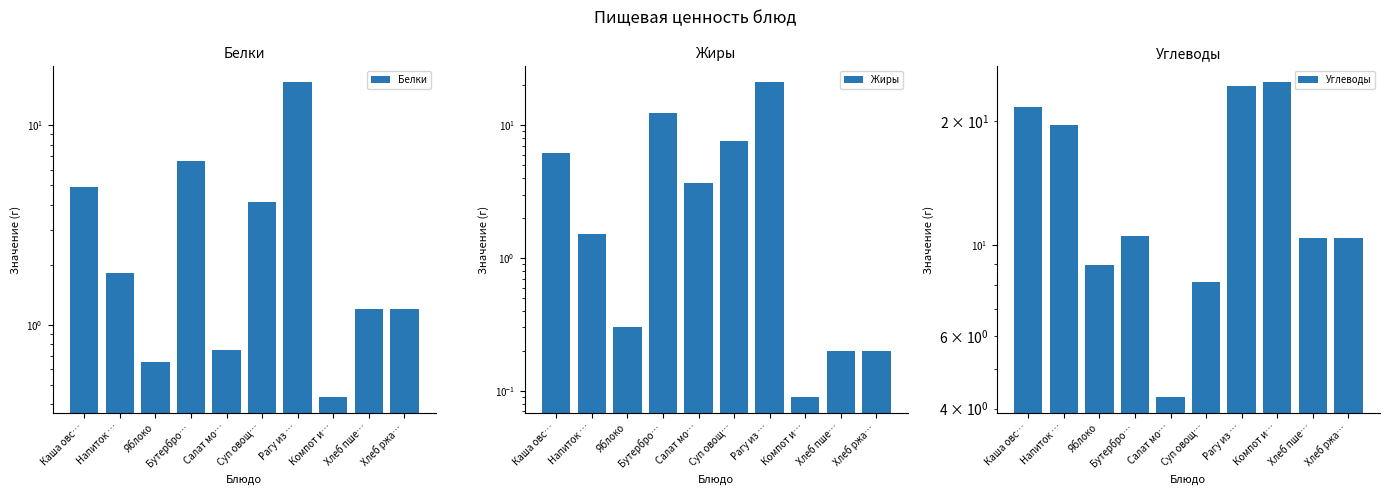

Read the Белки value at Компот и….

0.4